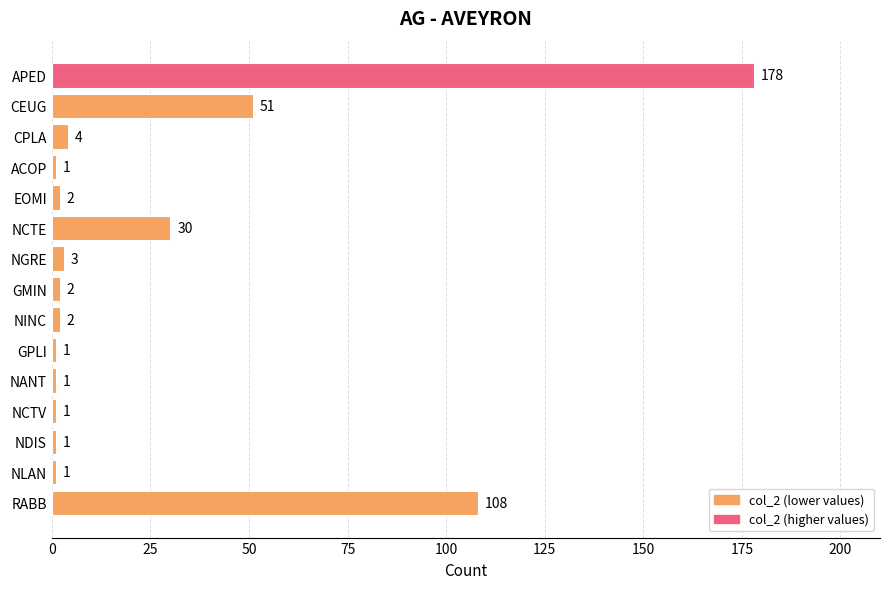

What is the maximum value shown in the chart?

178